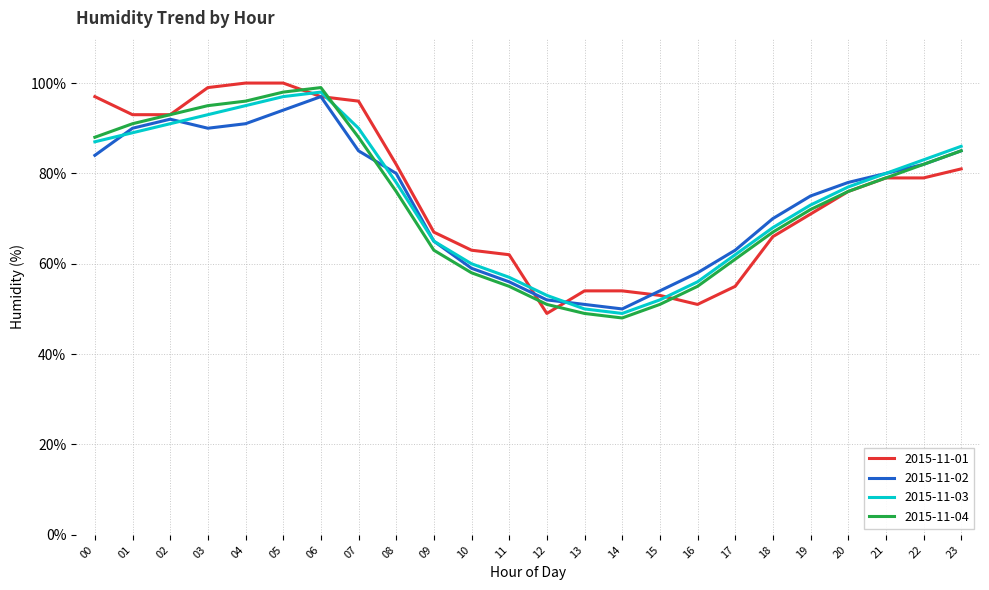

The 2015-11-02 series shows 97 at 06. True or false?

True